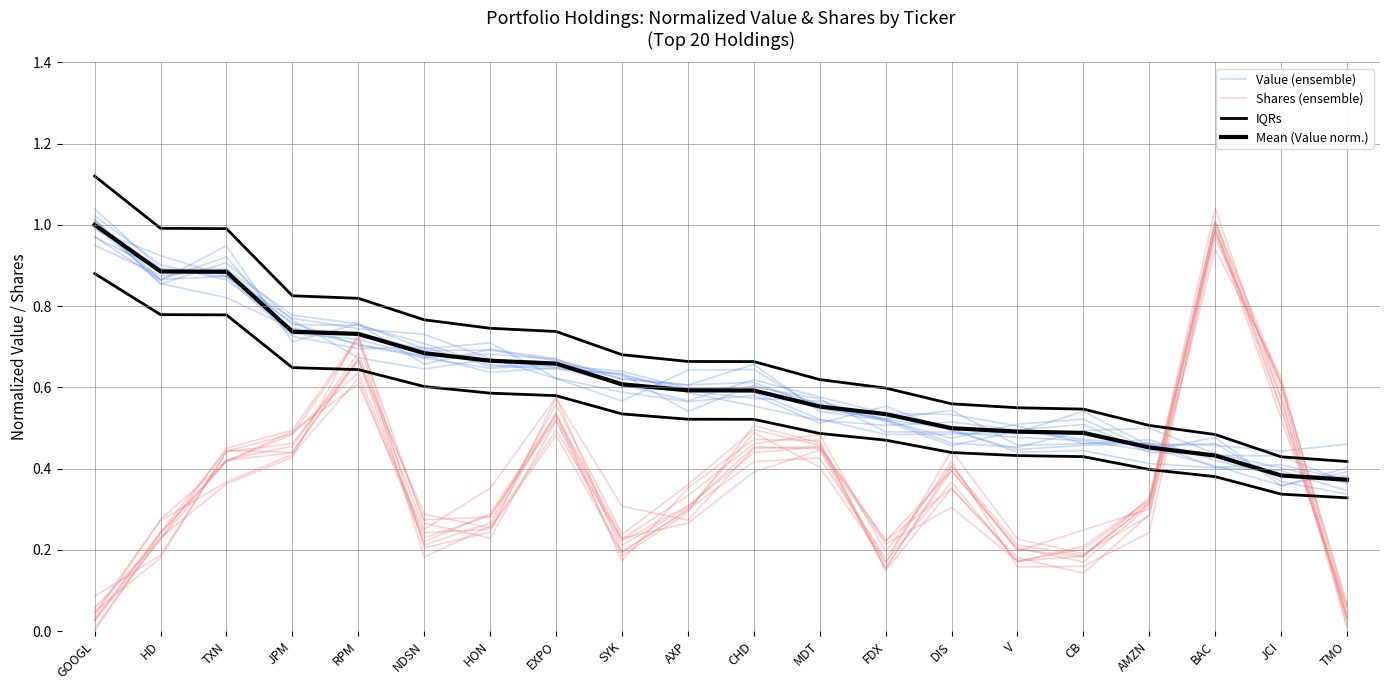

Reading right to left, list all the values displayed in this chart.

Value (ensemble): TMO=0.4	JCI=0.4	BAC=0.4	AMZN=0.5	CB=0.5	V=0.5	DIS=0.5	FDX=0.5	MDT=0.6	CHD=0.6	AXP=0.6	SYK=0.6	EXPO=0.6	HON=0.7	NDSN=0.6	RPM=0.7	JPM=0.8	TXN=0.9	HD=0.9	GOOGL=1.0
Shares (ensemble): TMO=0.0	JCI=0.6	BAC=1.0	AMZN=0.3	CB=0.2	V=0.2	DIS=0.4	FDX=0.2	MDT=0.4	CHD=0.5	AXP=0.3	SYK=0.2	EXPO=0.5	HON=0.3	NDSN=0.2	RPM=0.6	JPM=0.5	TXN=0.4	HD=0.3	GOOGL=0.0
IQRs: TMO=0.3	JCI=0.3	BAC=0.4	AMZN=0.4	CB=0.4	V=0.4	DIS=0.4	FDX=0.5	MDT=0.5	CHD=0.5	AXP=0.5	SYK=0.5	EXPO=0.6	HON=0.6	NDSN=0.6	RPM=0.6	JPM=0.6	TXN=0.8	HD=0.8	GOOGL=0.9
Mean (Value norm.): TMO=0.4	JCI=0.4	BAC=0.4	AMZN=0.5	CB=0.5	V=0.5	DIS=0.5	FDX=0.5	MDT=0.6	CHD=0.6	AXP=0.6	SYK=0.6	EXPO=0.7	HON=0.7	NDSN=0.7	RPM=0.7	JPM=0.7	TXN=0.9	HD=0.9	GOOGL=1.0